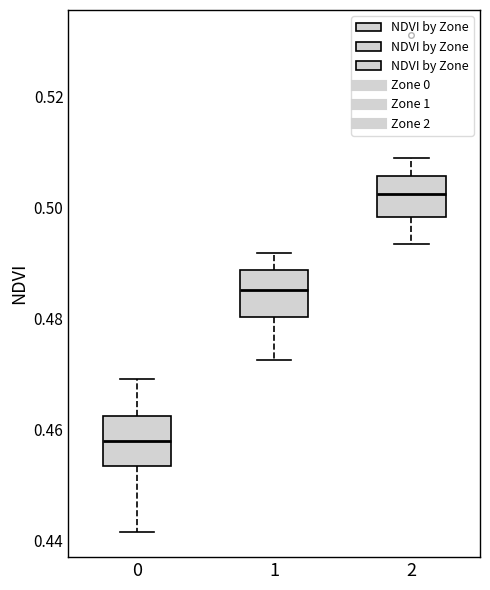

Which box's median line is the highest?

2